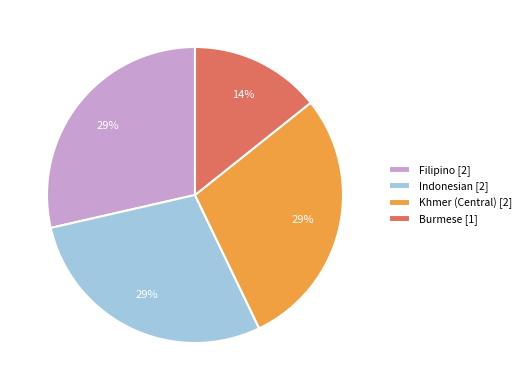

True or false: Filipino [2] accounts for 29% of the total.

True